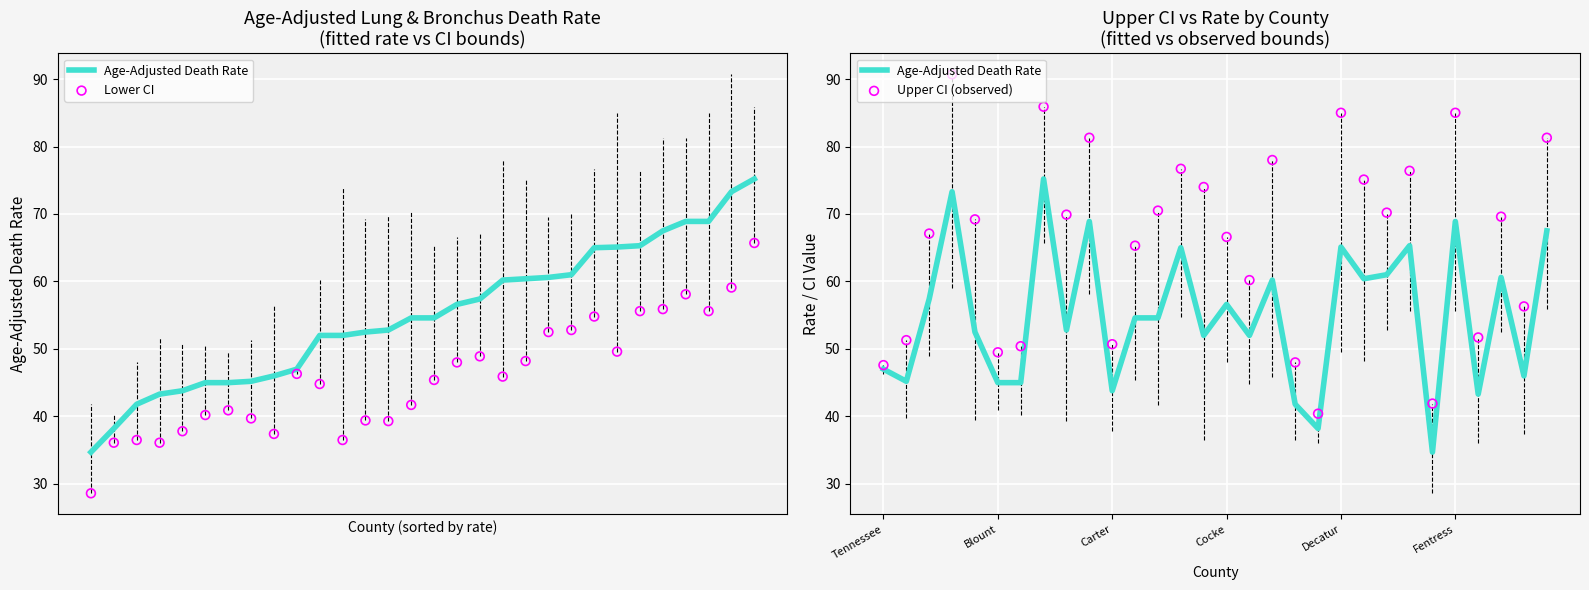

What are all the series names shown in the legend?

Age-Adjusted Death Rate, Lower CI, Upper CI (observed)